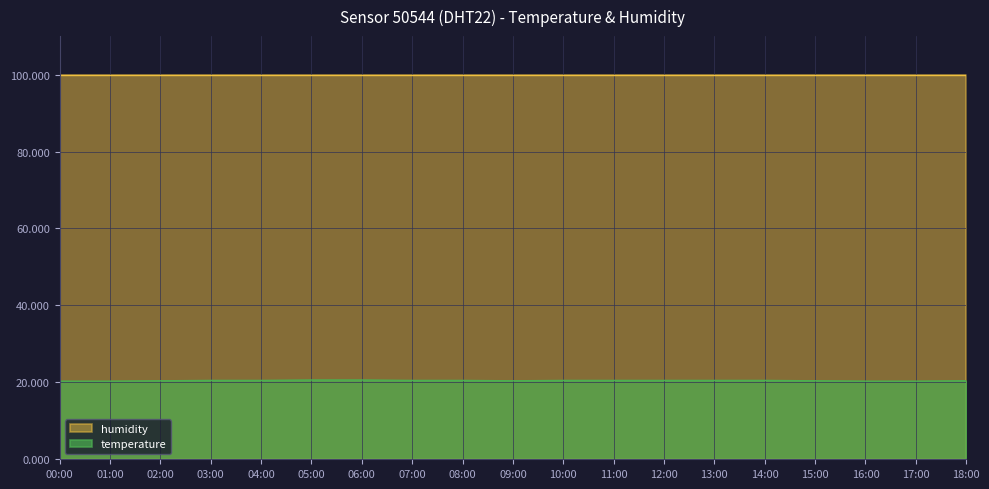

Count the number of categories in the chart.

19